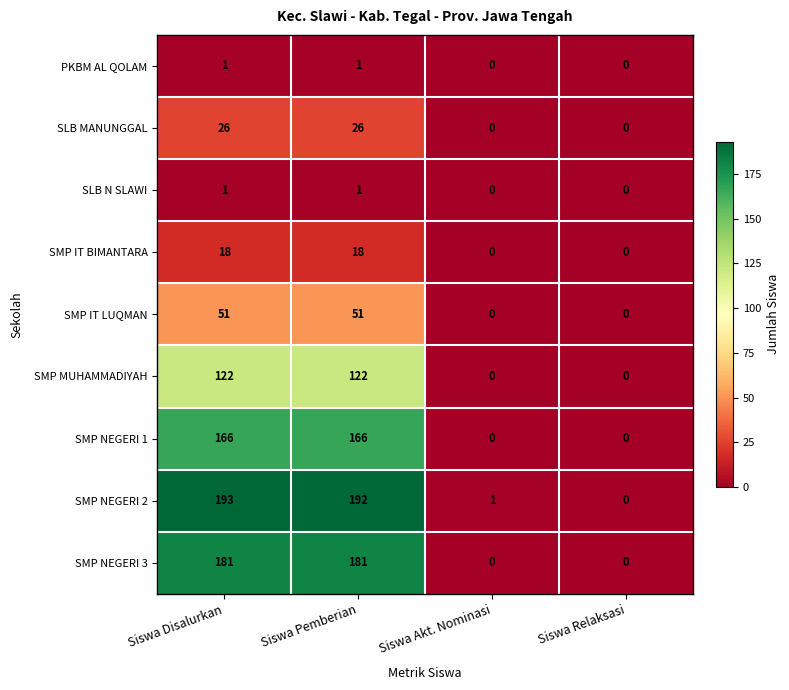

Which series has the largest total across all categories?

SMP NEGERI 2